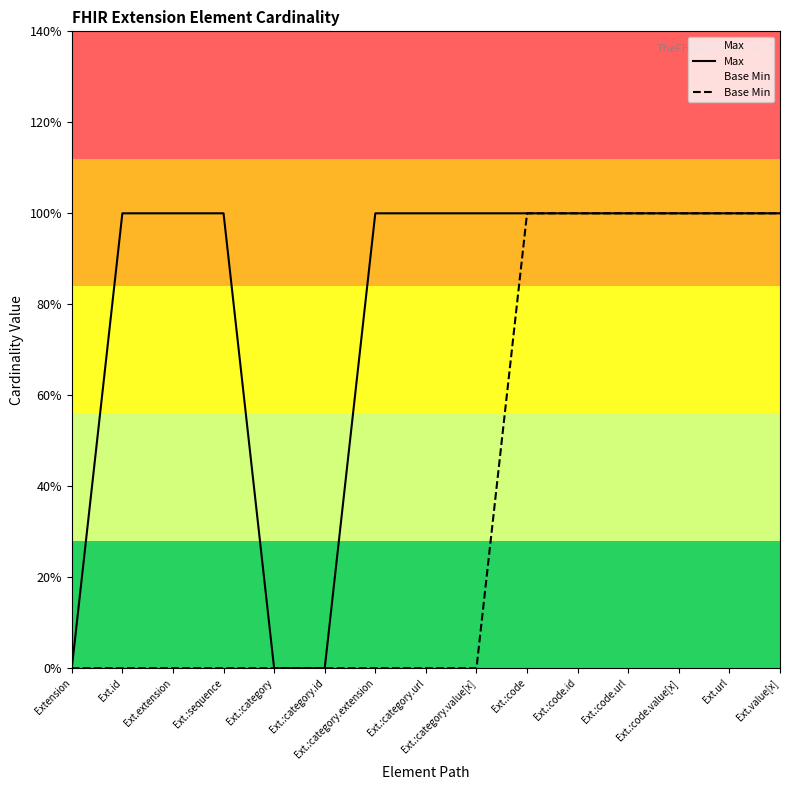

Where is Base Min nearest to the value 0?

Extension